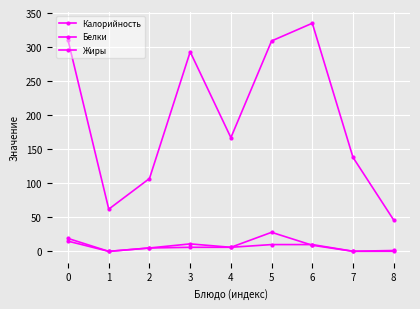

List the labels in order of Калорийность value, largest first.

6, 0, 5, 3, 4, 7, 2, 1, 8